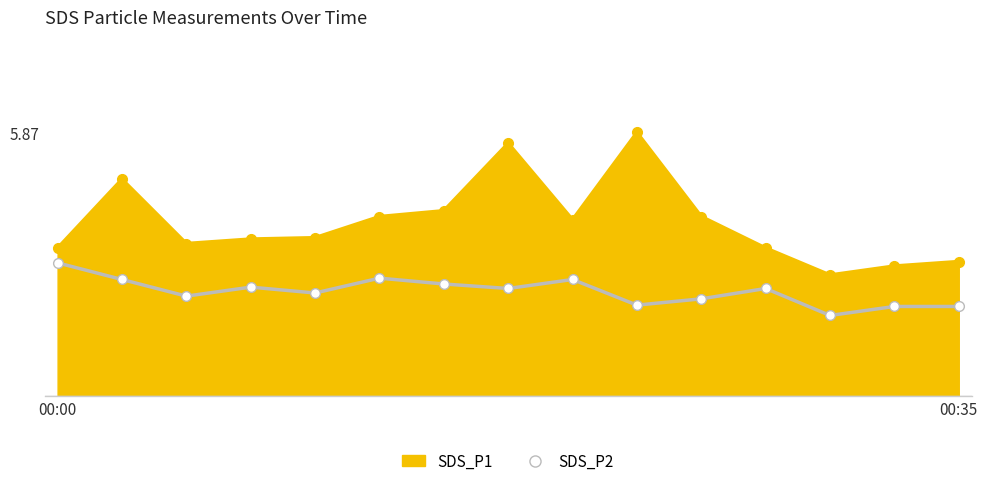

What are all the series names shown in the legend?

SDS_P1, SDS_P2